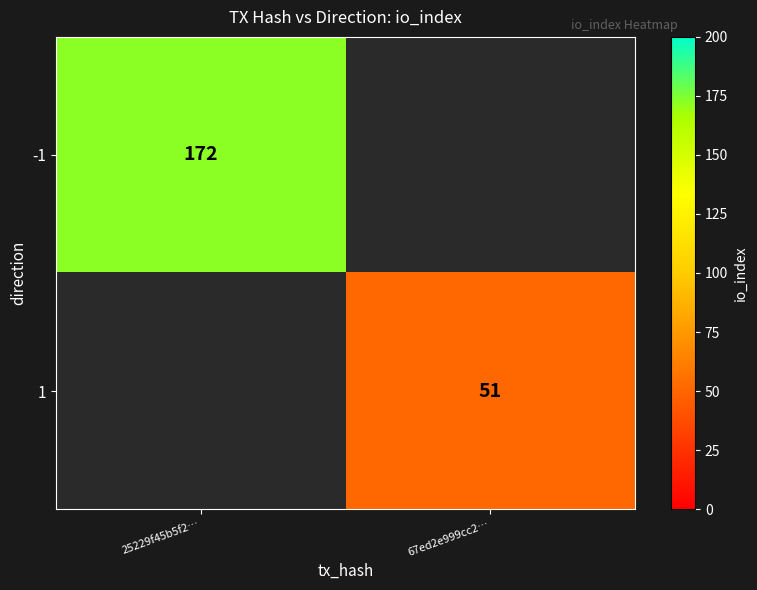

What is the greatest value displayed?

172.0